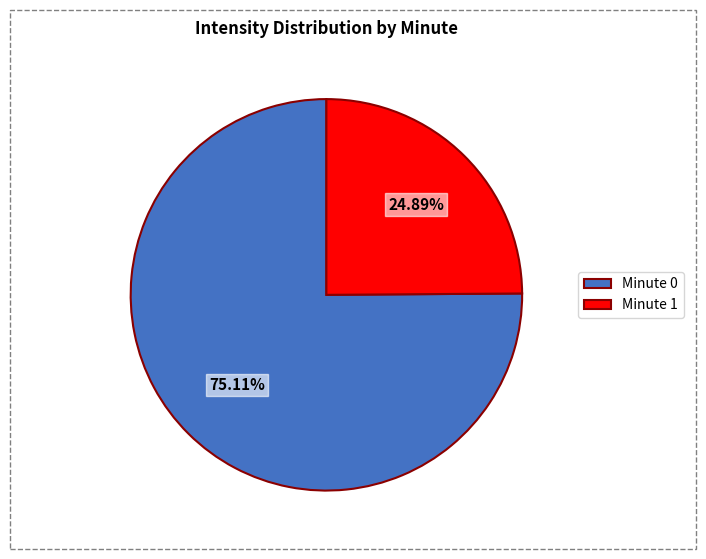

Is there a majority slice in this chart?

Yes